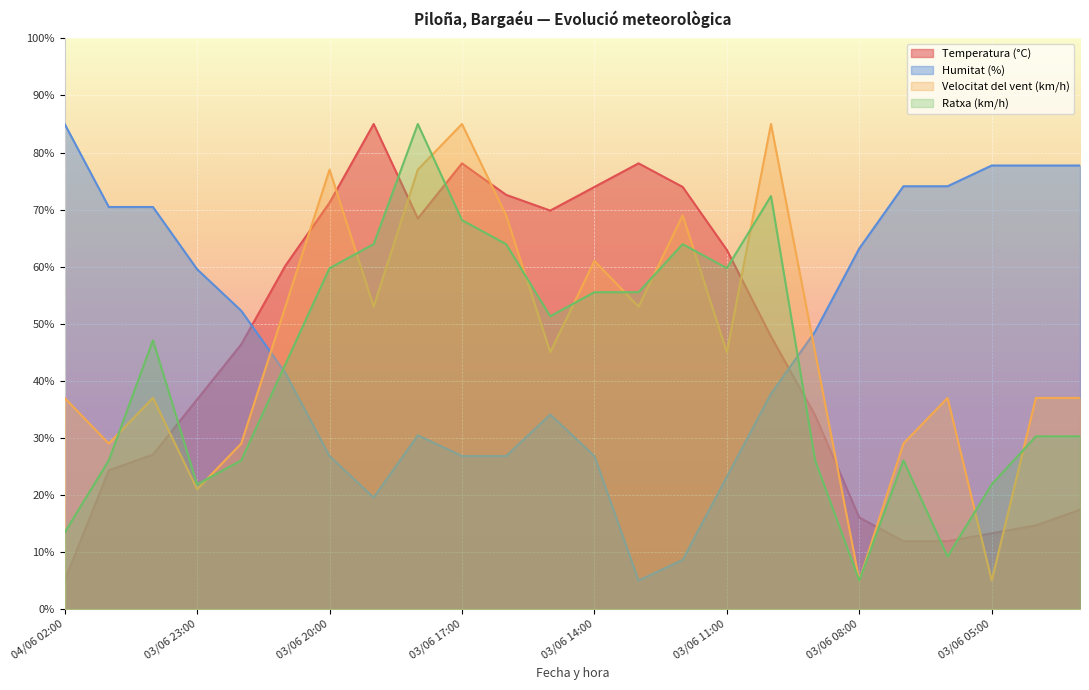

The Humitat (%) series shows 74.1 at 03/06 06:00. True or false?

True